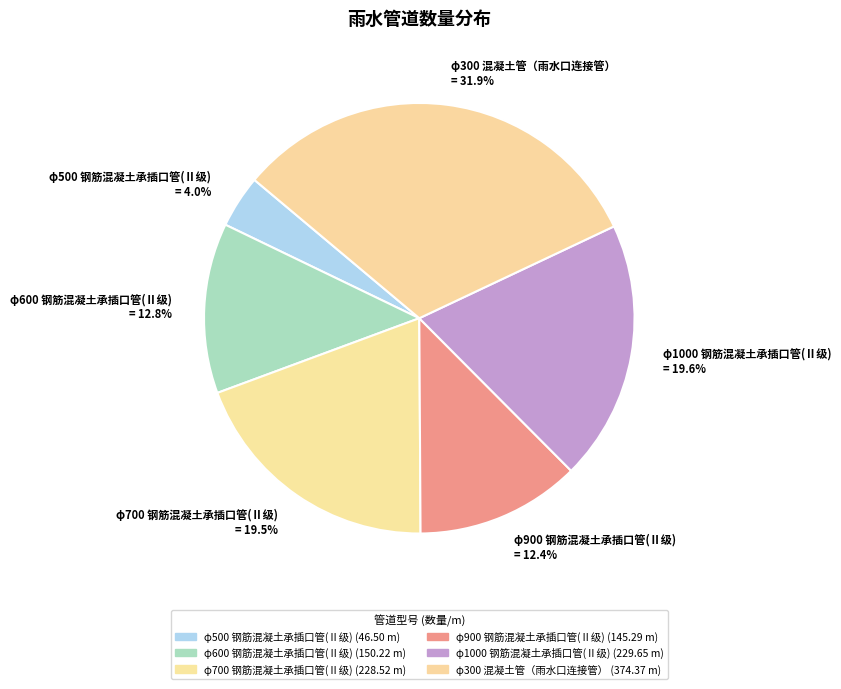

What is the ratio of the value at φ600 钢筋混凝土承插口管(Ⅱ级) = 12.8% to the value at φ500 钢筋混凝土承插口管(Ⅱ级) = 4.0%?

3.2